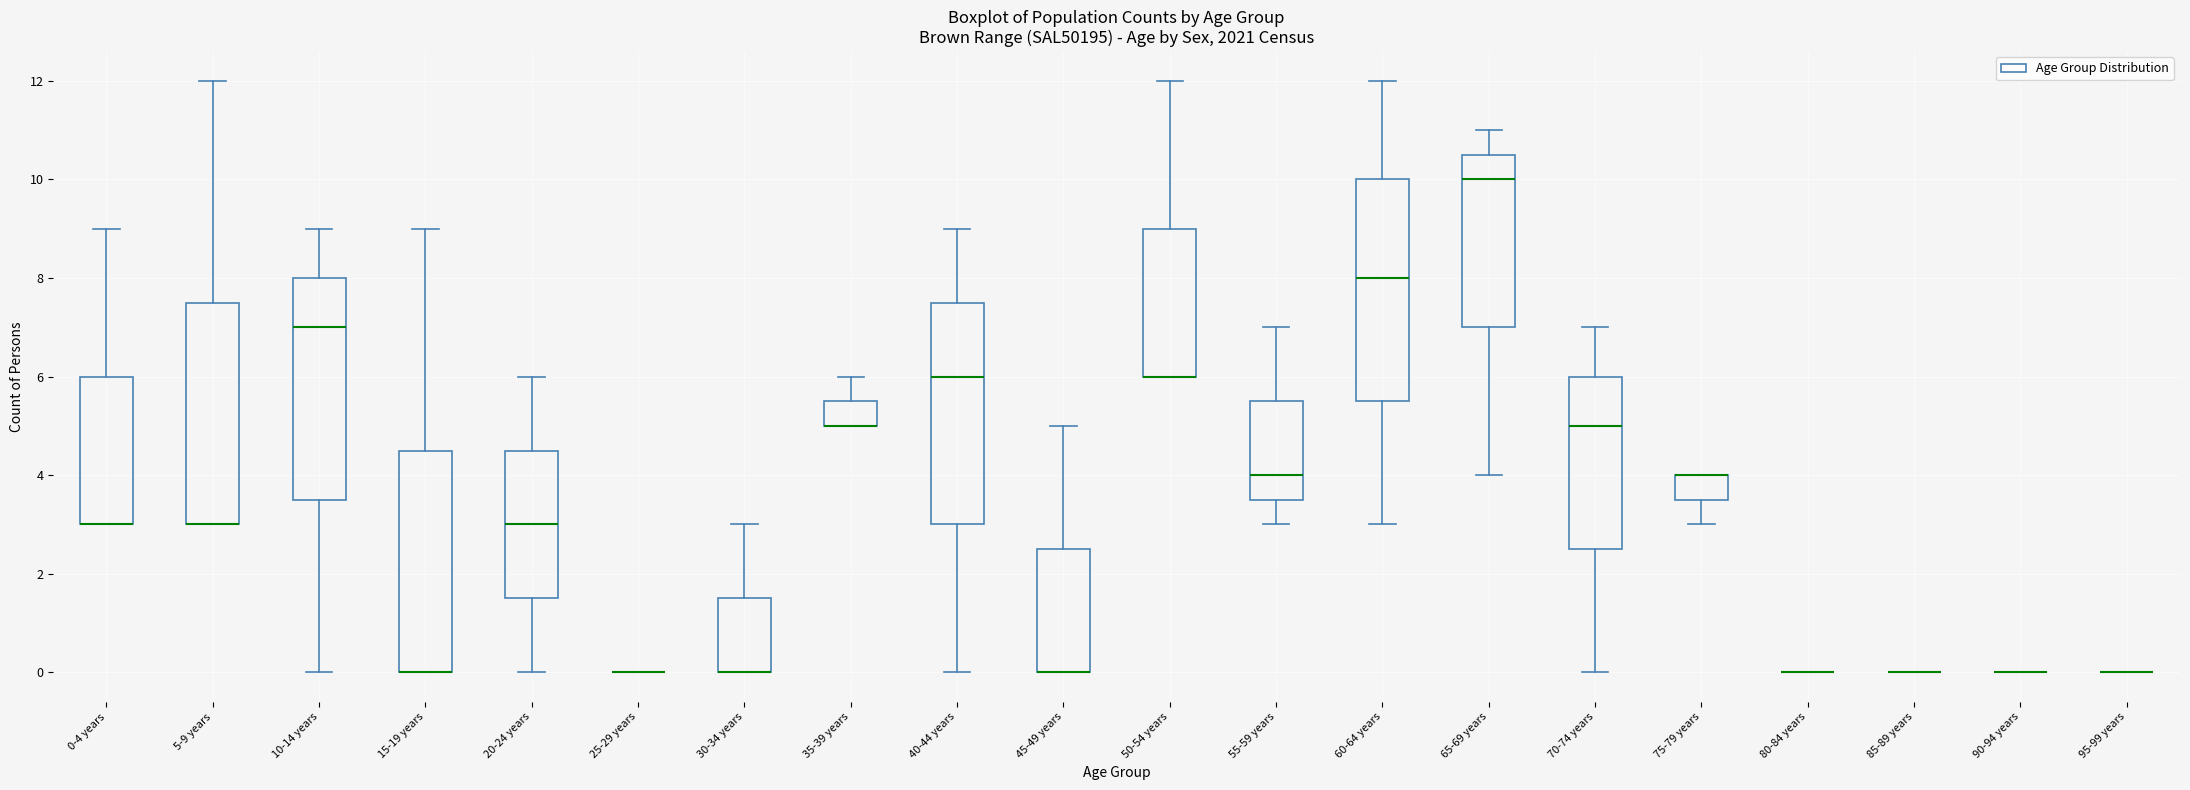

Reading left to right, transcribe this box plot: for each box, give where its median line is, the range the box spans, and where its two whiskers end, as read against the y-axis. The values are not printed on the chart, so give them approximately, as read against the axis.

0-4 years: median 3.0 (drawn on the box's lower edge), box 3.0 to 6.0, whiskers 3.0 to 9.0
5-9 years: median 3.0 (drawn on the box's lower edge), box 3.0 to 7.6, whiskers 3.0 to 12.0
10-14 years: median 7.0, box 3.6 to 8.0, whiskers 0.0 to 9.0
15-19 years: median 0.0 (drawn on the box's lower edge), box 0.0 to 4.6, whiskers 0.0 to 9.0
20-24 years: median 3.0, box 1.6 to 4.6, whiskers 0.0 to 6.0
25-29 years: box collapsed to a line at 0.0, whiskers 0.0 to 0.0
30-34 years: median 0.0 (drawn on the box's lower edge), box 0.0 to 1.6, whiskers 0.0 to 3.0
35-39 years: median 5.0 (drawn on the box's lower edge), box 5.0 to 5.6, whiskers 5.0 to 6.0
40-44 years: median 6.0, box 3.0 to 7.6, whiskers 0.0 to 9.0
45-49 years: median 0.0 (drawn on the box's lower edge), box 0.0 to 2.6, whiskers 0.0 to 5.0
50-54 years: median 6.0 (drawn on the box's lower edge), box 6.0 to 9.0, whiskers 6.0 to 12.0
55-59 years: median 4.0, box 3.6 to 5.6, whiskers 3.0 to 7.0
60-64 years: median 8.0, box 5.6 to 10.0, whiskers 3.0 to 12.0
65-69 years: median 10.0, box 7.0 to 10.6, whiskers 4.0 to 11.0
70-74 years: median 5.0, box 2.6 to 6.0, whiskers 0.0 to 7.0
75-79 years: median 4.0 (drawn on the box's upper edge), box 3.6 to 4.0, whiskers 3.0 to 4.0
80-84 years: box collapsed to a line at 0.0, whiskers 0.0 to 0.0
85-89 years: box collapsed to a line at 0.0, whiskers 0.0 to 0.0
90-94 years: box collapsed to a line at 0.0, whiskers 0.0 to 0.0
95-99 years: box collapsed to a line at 0.0, whiskers 0.0 to 0.0